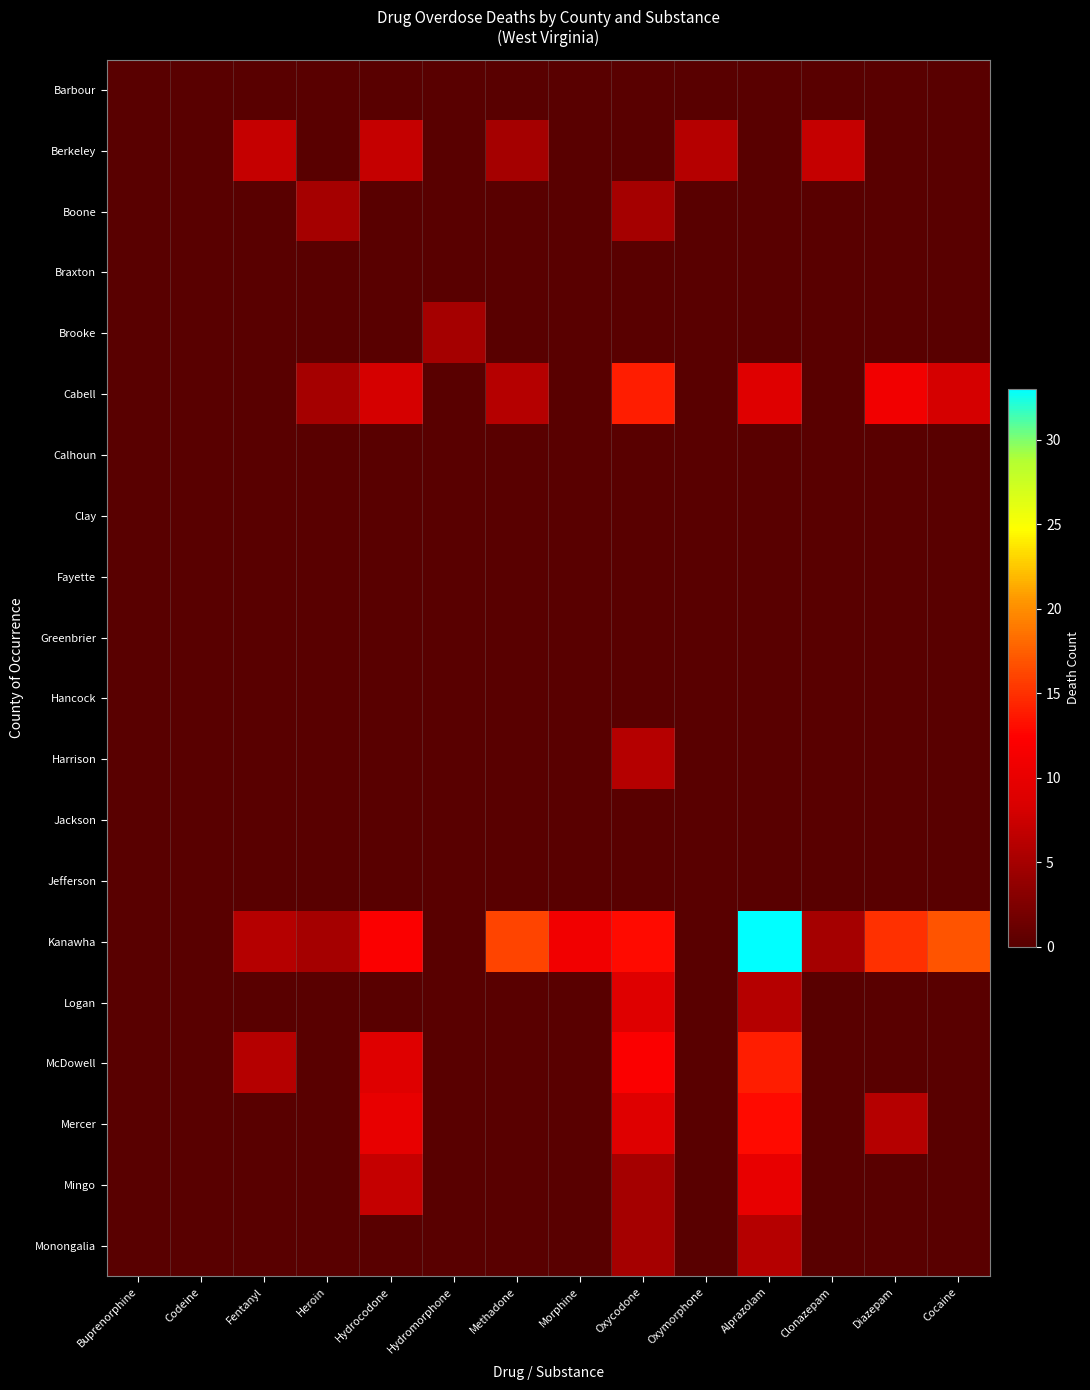

Reading left to right, what are all the values shown in this chart?

Barbour: Buprenorphine=0	Codeine=0	Fentanyl=0	Heroin=0	Hydrocodone=0	Hydromorphone=0	Methadone=0	Morphine=0	Oxycodone=0	Oxymorphone=0	Alprazolam=0	Clonazepam=0	Diazepam=0	Cocaine=0
Berkeley: Buprenorphine=0	Codeine=0	Fentanyl=7	Heroin=0	Hydrocodone=7	Hydromorphone=0	Methadone=5	Morphine=0	Oxycodone=0	Oxymorphone=6	Alprazolam=0	Clonazepam=7	Diazepam=0	Cocaine=0
Boone: Buprenorphine=0	Codeine=0	Fentanyl=0	Heroin=5	Hydrocodone=0	Hydromorphone=0	Methadone=0	Morphine=0	Oxycodone=5	Oxymorphone=0	Alprazolam=0	Clonazepam=0	Diazepam=0	Cocaine=0
Braxton: Buprenorphine=0	Codeine=0	Fentanyl=0	Heroin=0	Hydrocodone=0	Hydromorphone=0	Methadone=0	Morphine=0	Oxycodone=0	Oxymorphone=0	Alprazolam=0	Clonazepam=0	Diazepam=0	Cocaine=0
Brooke: Buprenorphine=0	Codeine=0	Fentanyl=0	Heroin=0	Hydrocodone=0	Hydromorphone=5	Methadone=0	Morphine=0	Oxycodone=0	Oxymorphone=0	Alprazolam=0	Clonazepam=0	Diazepam=0	Cocaine=0
Cabell: Buprenorphine=0	Codeine=0	Fentanyl=0	Heroin=5	Hydrocodone=8	Hydromorphone=0	Methadone=6	Morphine=0	Oxycodone=14	Oxymorphone=0	Alprazolam=9	Clonazepam=0	Diazepam=11	Cocaine=8
Calhoun: Buprenorphine=0	Codeine=0	Fentanyl=0	Heroin=0	Hydrocodone=0	Hydromorphone=0	Methadone=0	Morphine=0	Oxycodone=0	Oxymorphone=0	Alprazolam=0	Clonazepam=0	Diazepam=0	Cocaine=0
Clay: Buprenorphine=0	Codeine=0	Fentanyl=0	Heroin=0	Hydrocodone=0	Hydromorphone=0	Methadone=0	Morphine=0	Oxycodone=0	Oxymorphone=0	Alprazolam=0	Clonazepam=0	Diazepam=0	Cocaine=0
Fayette: Buprenorphine=0	Codeine=0	Fentanyl=0	Heroin=0	Hydrocodone=0	Hydromorphone=0	Methadone=0	Morphine=0	Oxycodone=0	Oxymorphone=0	Alprazolam=0	Clonazepam=0	Diazepam=0	Cocaine=0
Greenbrier: Buprenorphine=0	Codeine=0	Fentanyl=0	Heroin=0	Hydrocodone=0	Hydromorphone=0	Methadone=0	Morphine=0	Oxycodone=0	Oxymorphone=0	Alprazolam=0	Clonazepam=0	Diazepam=0	Cocaine=0
Hancock: Buprenorphine=0	Codeine=0	Fentanyl=0	Heroin=0	Hydrocodone=0	Hydromorphone=0	Methadone=0	Morphine=0	Oxycodone=0	Oxymorphone=0	Alprazolam=0	Clonazepam=0	Diazepam=0	Cocaine=0
Harrison: Buprenorphine=0	Codeine=0	Fentanyl=0	Heroin=0	Hydrocodone=0	Hydromorphone=0	Methadone=0	Morphine=0	Oxycodone=6	Oxymorphone=0	Alprazolam=0	Clonazepam=0	Diazepam=0	Cocaine=0
Jackson: Buprenorphine=0	Codeine=0	Fentanyl=0	Heroin=0	Hydrocodone=0	Hydromorphone=0	Methadone=0	Morphine=0	Oxycodone=0	Oxymorphone=0	Alprazolam=0	Clonazepam=0	Diazepam=0	Cocaine=0
Jefferson: Buprenorphine=0	Codeine=0	Fentanyl=0	Heroin=0	Hydrocodone=0	Hydromorphone=0	Methadone=0	Morphine=0	Oxycodone=0	Oxymorphone=0	Alprazolam=0	Clonazepam=0	Diazepam=0	Cocaine=0
Kanawha: Buprenorphine=0	Codeine=0	Fentanyl=6	Heroin=5	Hydrocodone=12	Hydromorphone=0	Methadone=16	Morphine=11	Oxycodone=13	Oxymorphone=0	Alprazolam=33	Clonazepam=5	Diazepam=15	Cocaine=17
Logan: Buprenorphine=0	Codeine=0	Fentanyl=0	Heroin=0	Hydrocodone=0	Hydromorphone=0	Methadone=0	Morphine=0	Oxycodone=9	Oxymorphone=0	Alprazolam=6	Clonazepam=0	Diazepam=0	Cocaine=0
McDowell: Buprenorphine=0	Codeine=0	Fentanyl=6	Heroin=0	Hydrocodone=9	Hydromorphone=0	Methadone=0	Morphine=0	Oxycodone=12	Oxymorphone=0	Alprazolam=14	Clonazepam=0	Diazepam=0	Cocaine=0
Mercer: Buprenorphine=0	Codeine=0	Fentanyl=0	Heroin=0	Hydrocodone=10	Hydromorphone=0	Methadone=0	Morphine=0	Oxycodone=9	Oxymorphone=0	Alprazolam=13	Clonazepam=0	Diazepam=6	Cocaine=0
Mingo: Buprenorphine=0	Codeine=0	Fentanyl=0	Heroin=0	Hydrocodone=7	Hydromorphone=0	Methadone=0	Morphine=0	Oxycodone=5	Oxymorphone=0	Alprazolam=10	Clonazepam=0	Diazepam=0	Cocaine=0
Monongalia: Buprenorphine=0	Codeine=0	Fentanyl=0	Heroin=0	Hydrocodone=0	Hydromorphone=0	Methadone=0	Morphine=0	Oxycodone=5	Oxymorphone=0	Alprazolam=6	Clonazepam=0	Diazepam=0	Cocaine=0